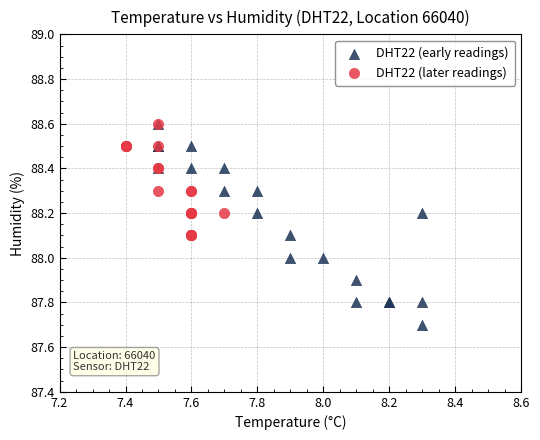

Which series has the largest Y range (max minus min)?

DHT22 (early readings)